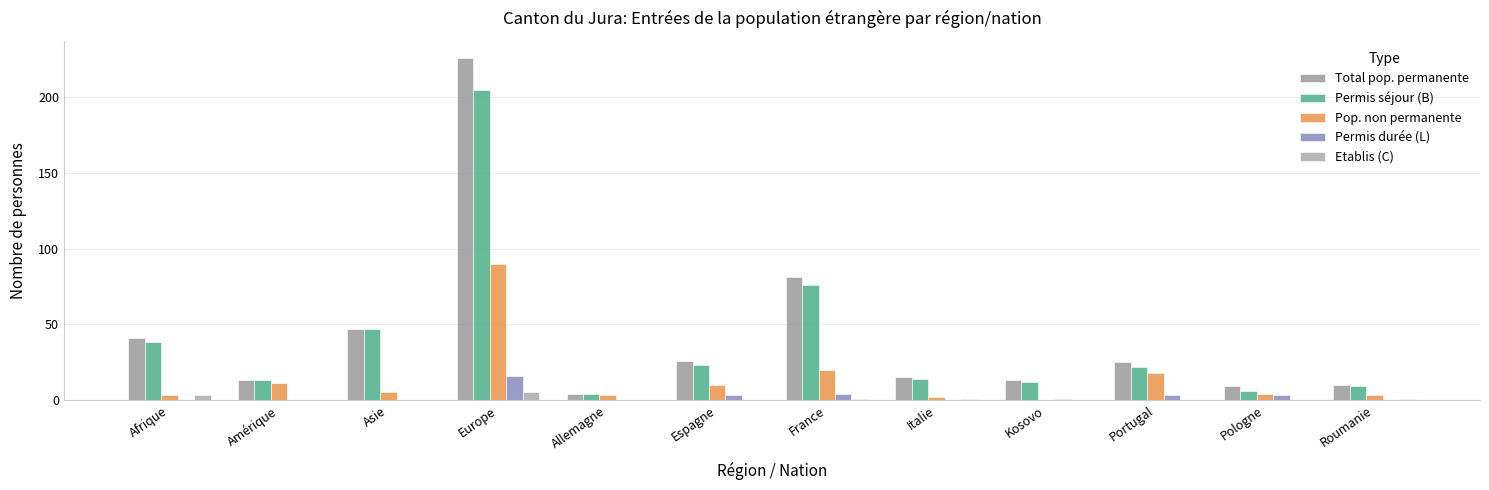

Is it true that Permis séjour (B) equals 38 at Espagne?

False